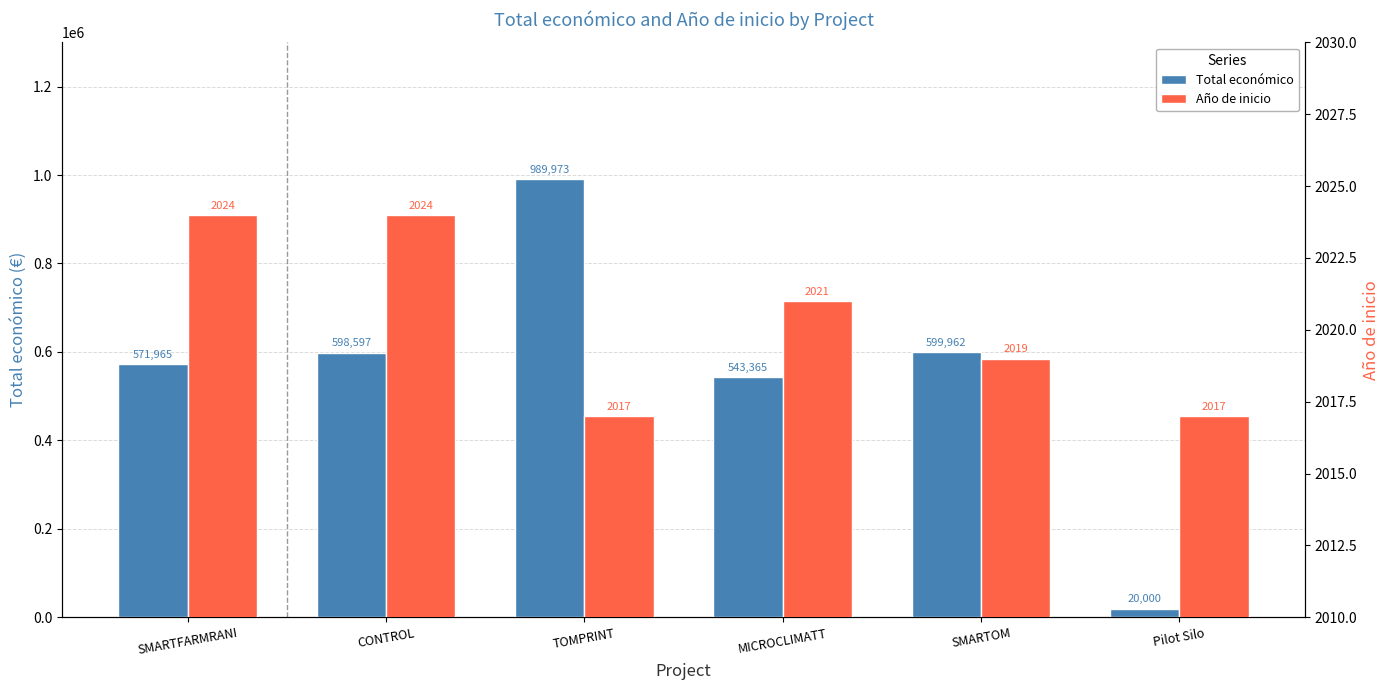

What is the approximate value of Total económico at SMARTFARMRANI, to the nearest 100?

572000